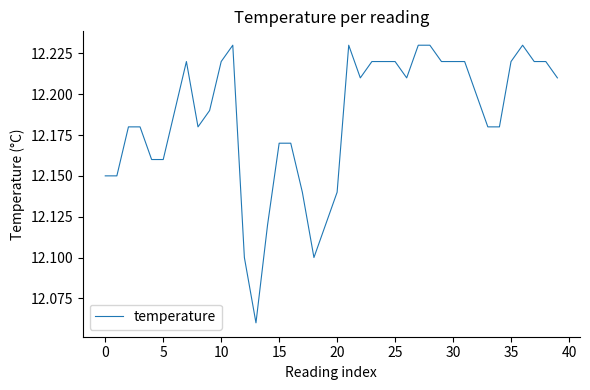

What is the difference between the second highest and second lowest values?

0.1